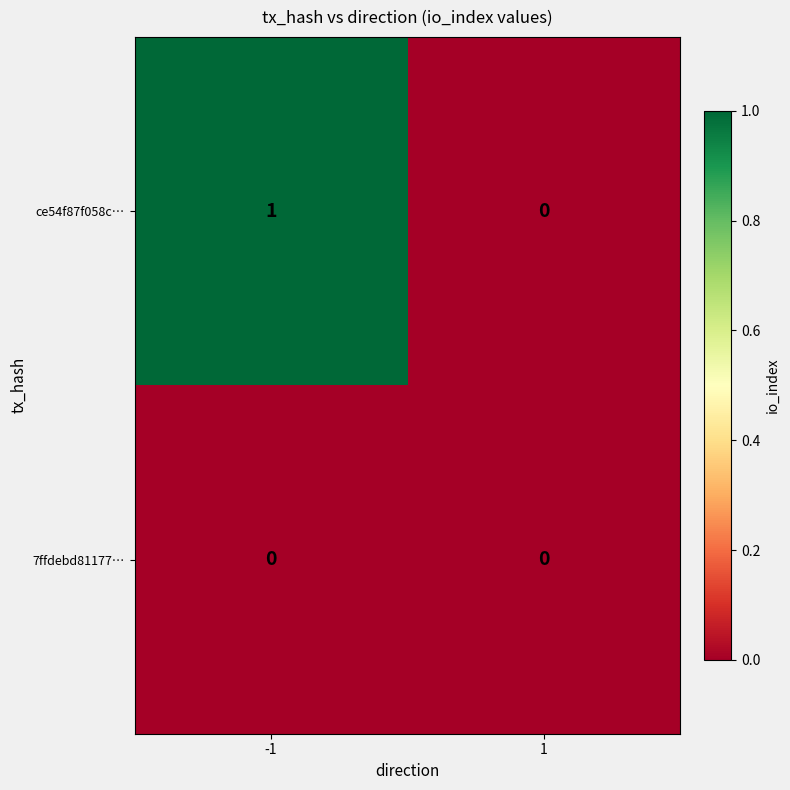

Reading right to left, list all the values displayed in this chart.

ce54f87f058c…: 0	1
7ffdebd81177…: 0	0